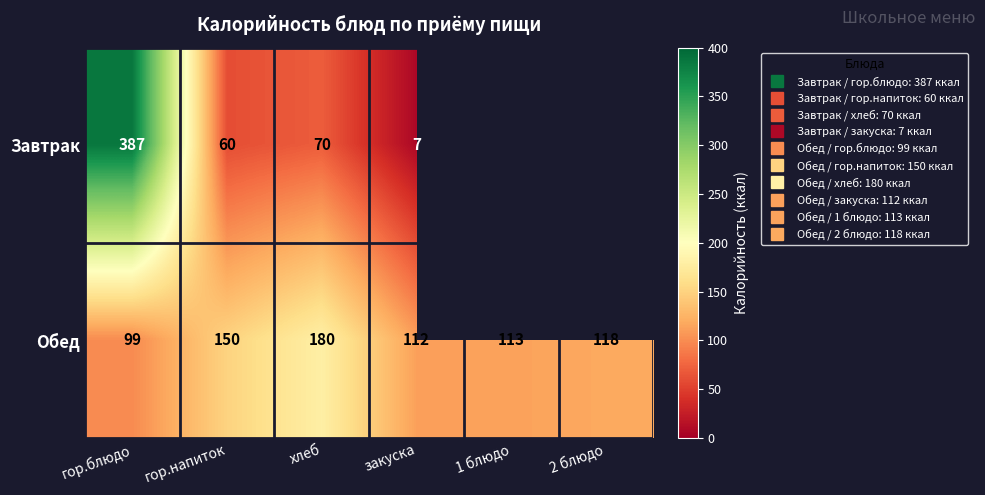

List the labels in order of Обед value, smallest first.

гор.блюдо, закуска, 1 блюдо, 2 блюдо, гор.напиток, хлеб